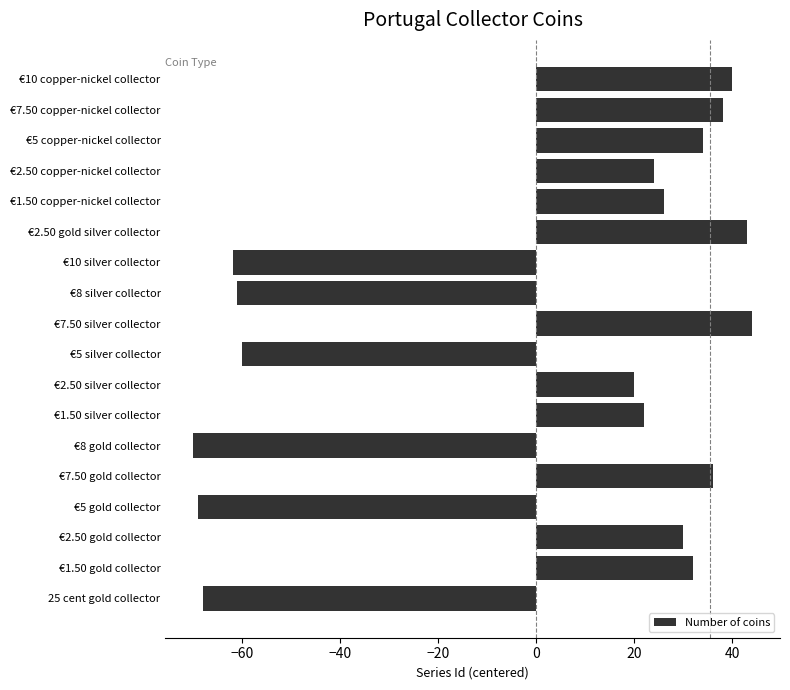

True or false: the data shows -59.9 at €5 silver collector.

True